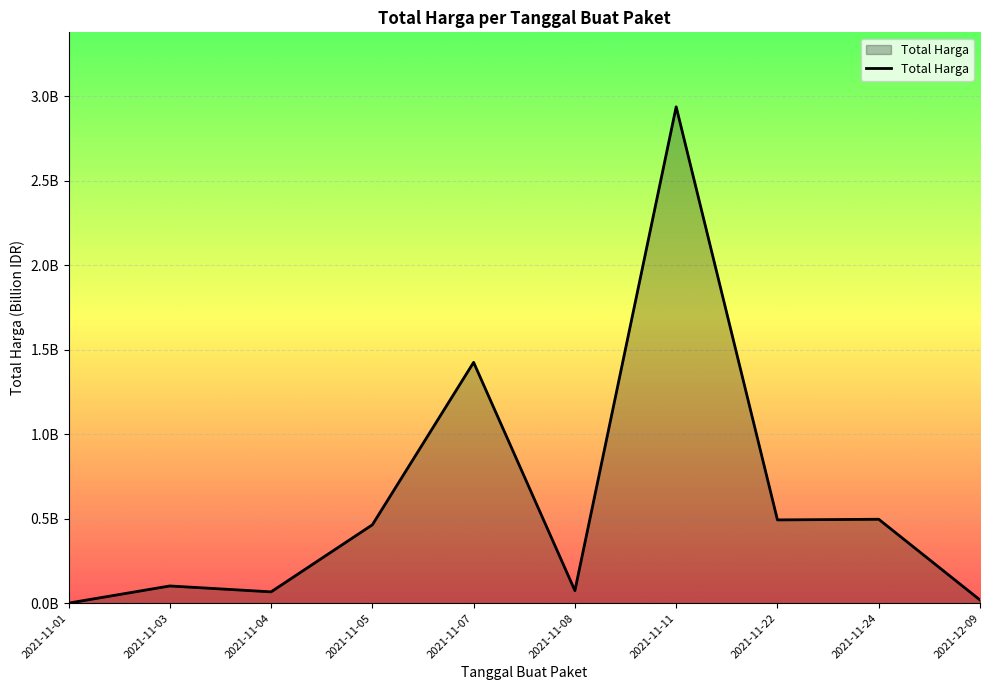

What is the label of the 10th point from the right?

2021-11-01